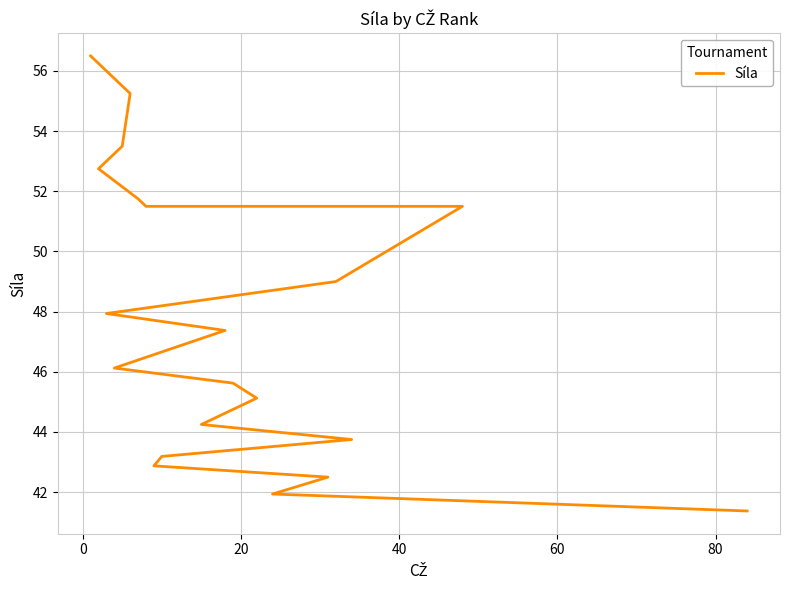

How many data points does each series have?

20